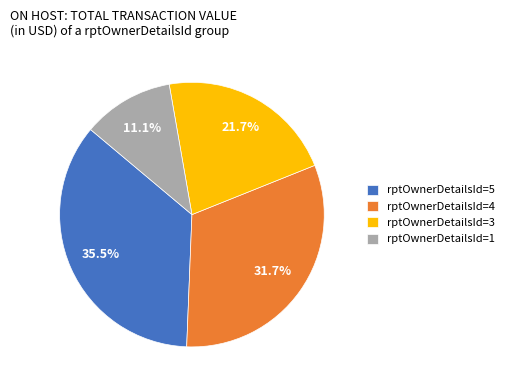

What percentage is NOT represented by rptOwnerDetailsId=5?

64.5%